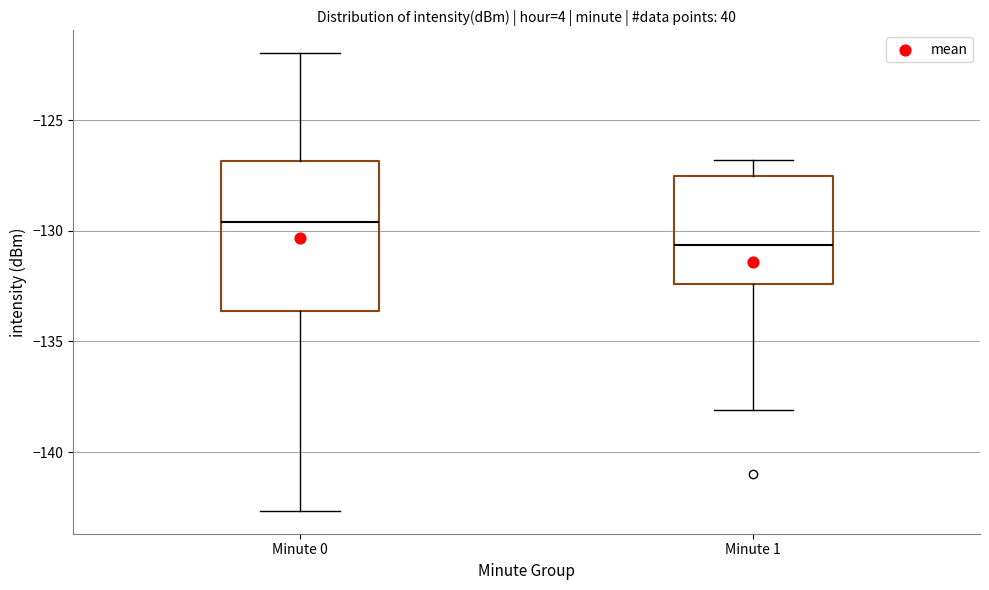

Which box has the highest median line?

Minute 0